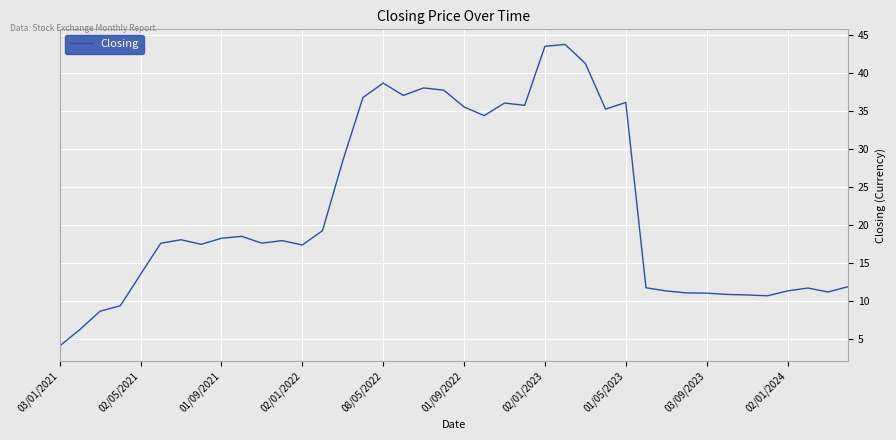

What is the difference between the maximum and minimum values?

39.6